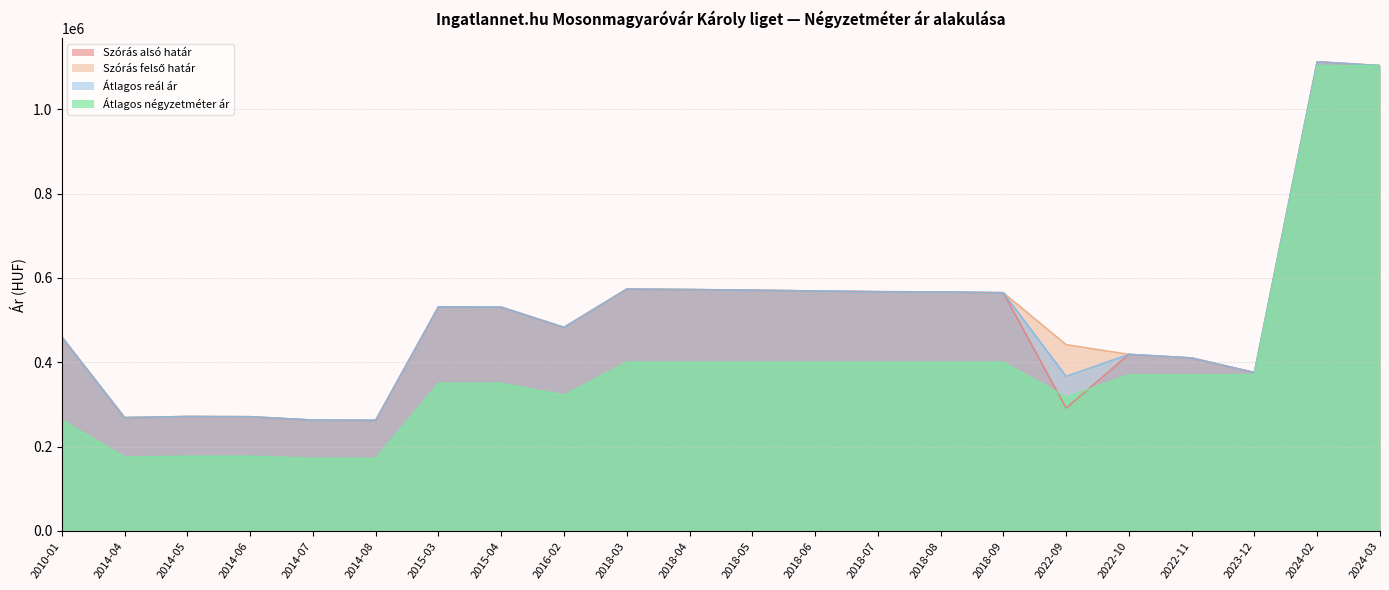

What position from the right is 2018-08?

8